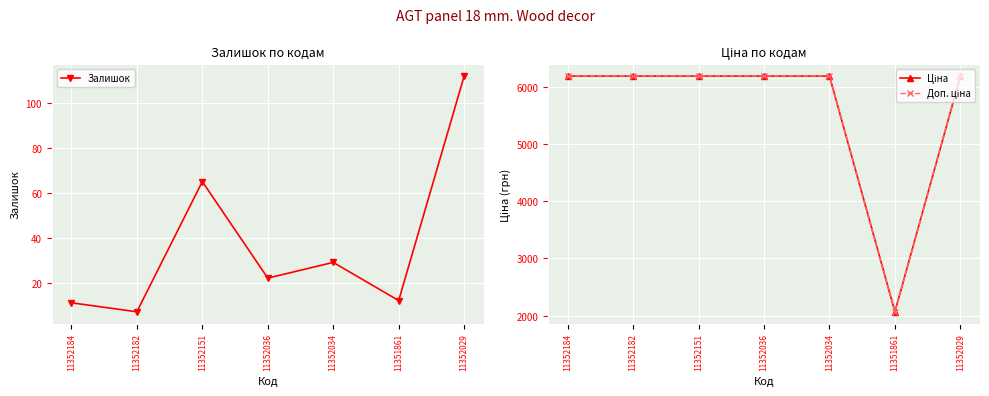

What value does the Залишок series have at 11352182?

7